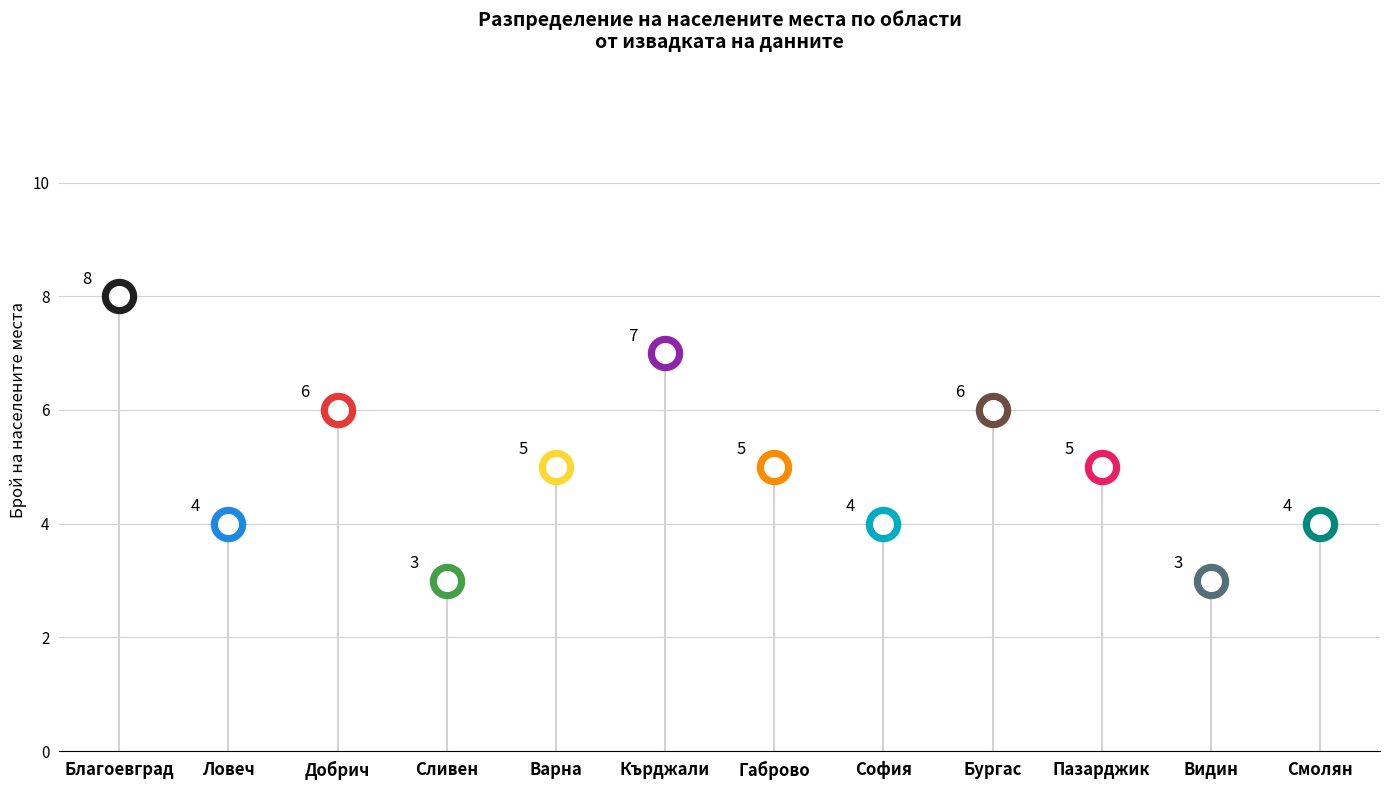

What is the change in value from обл. Сливен to обл. София?

+1